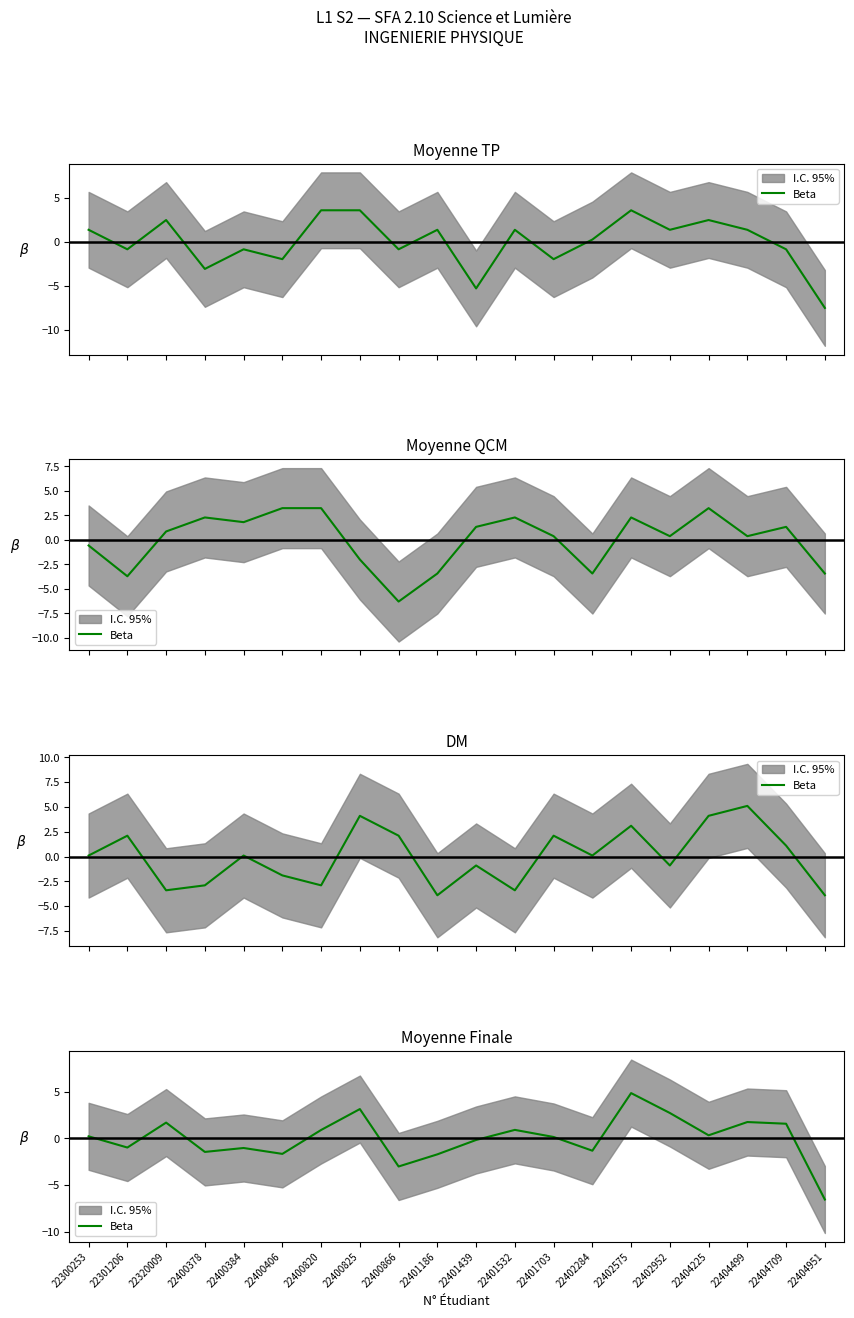

Rank the categories by value from highest to lowest.

22402575, 22400825, 22402952, 22404499, 22320009, 22404709, 22401532, 22400820, 22404225, 22300253, 22401703, 22401439, 22301206, 22400384, 22402284, 22400378, 22400406, 22401186, 22400866, 22404951